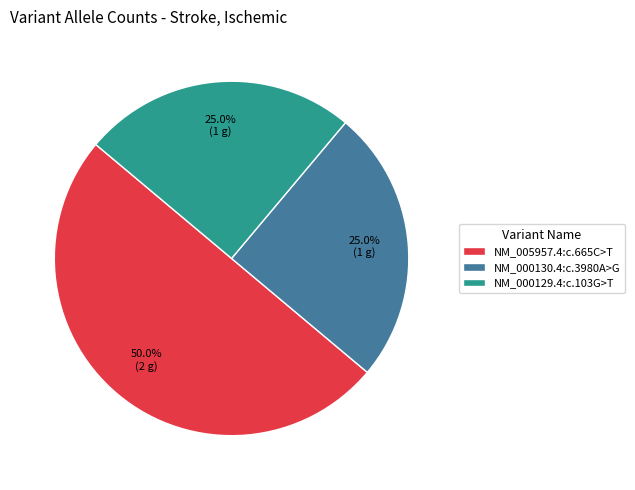

What is the largest slice in the pie chart?

NM_005957.4:c.665C>T